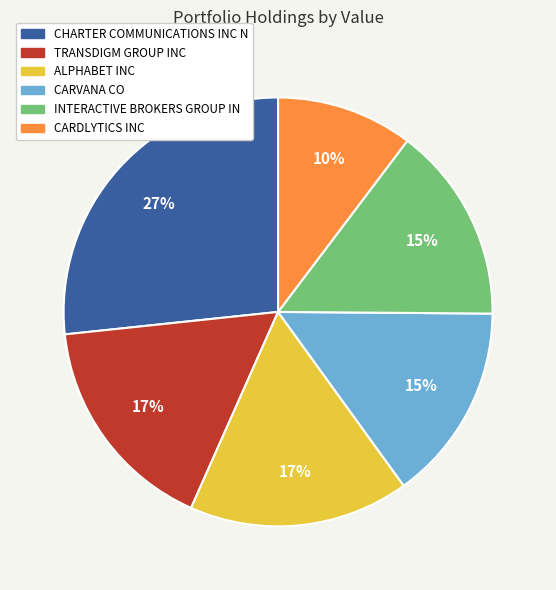

True or false: CARDLYTICS INC accounts for 4% of the total.

False